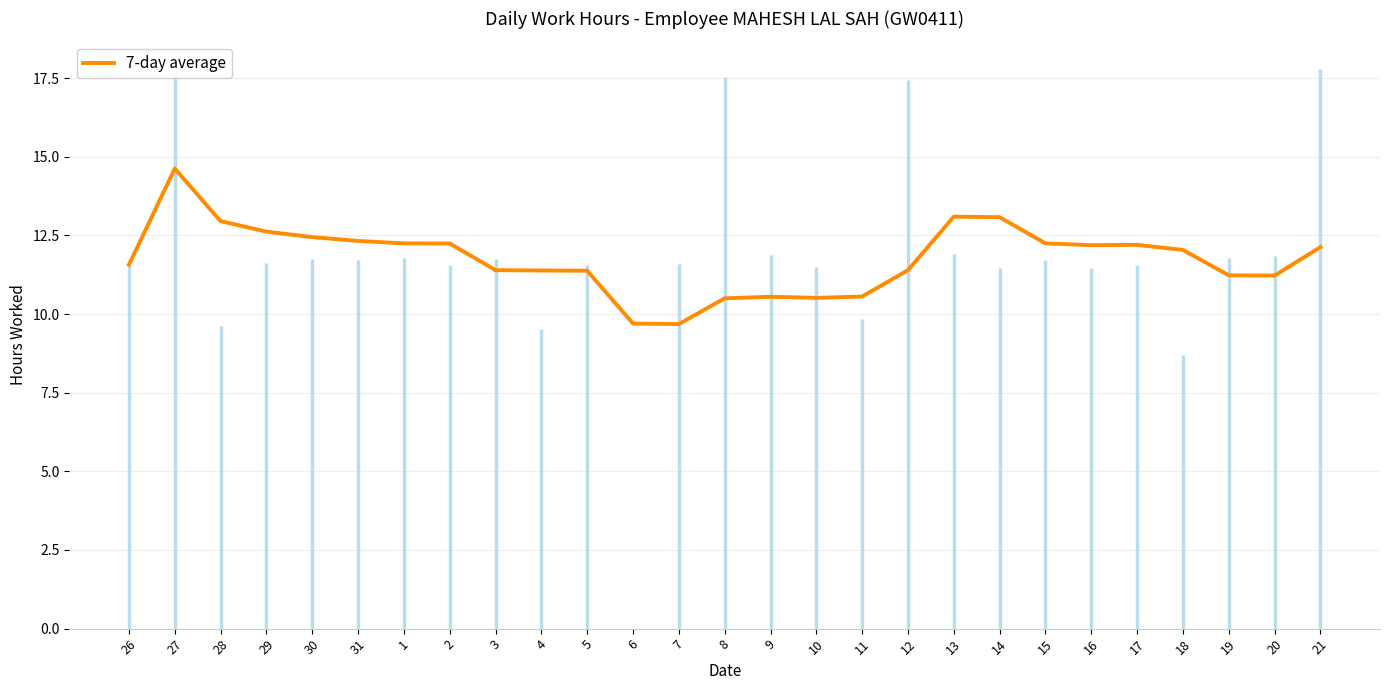

Is it true that the value at 19 is 11.2?

True